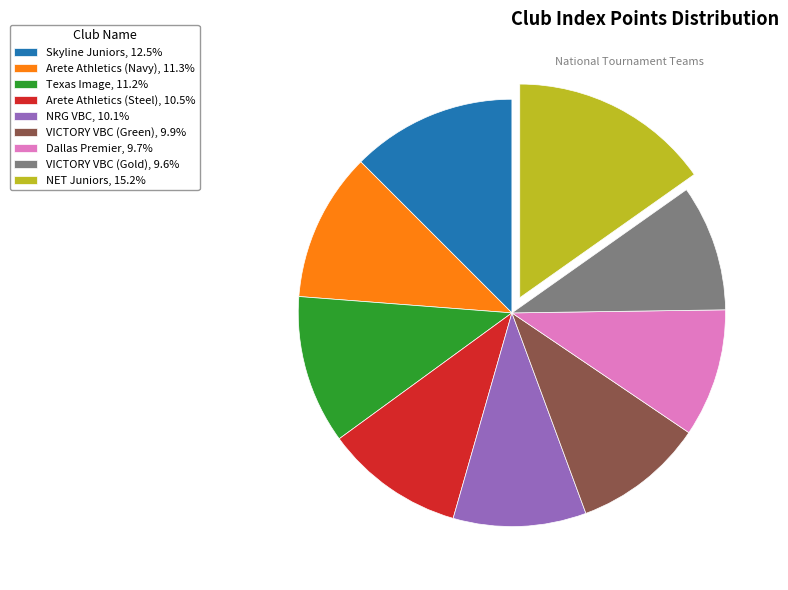

Combined, do Texas Image, 11.2% and VICTORY VBC (Gold), 9.6% account for over 50%?

No